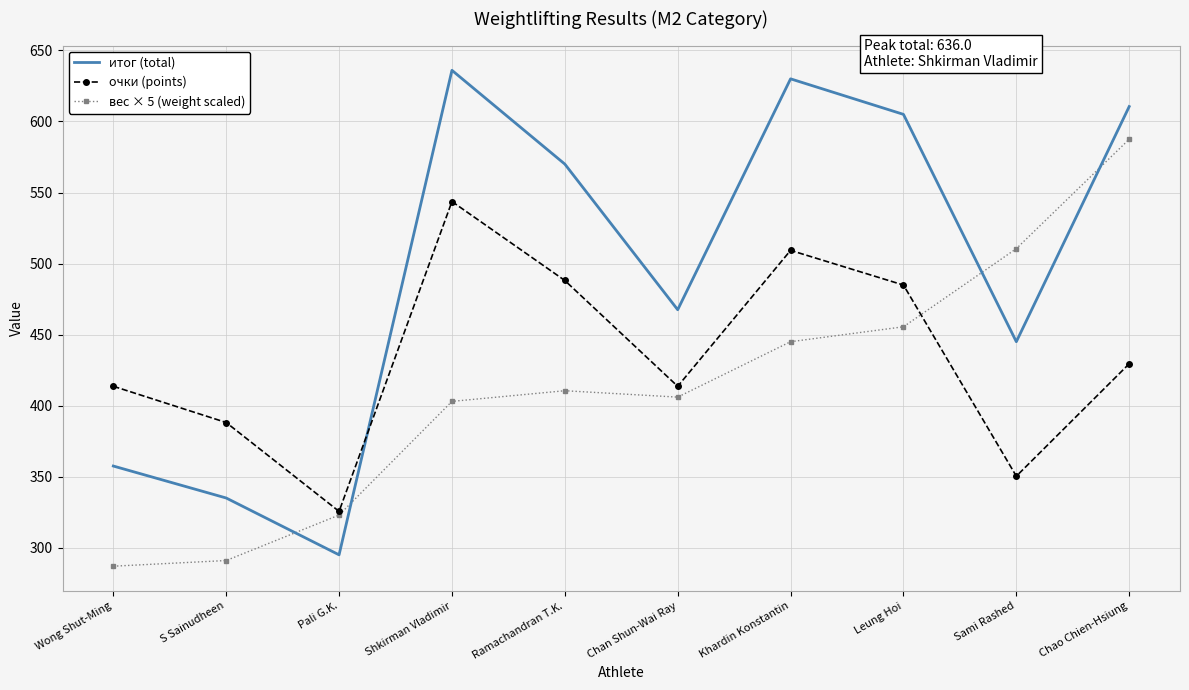

Is it true that итог (total) equals 802.7 at Chan Shun-Wai Ray?

False